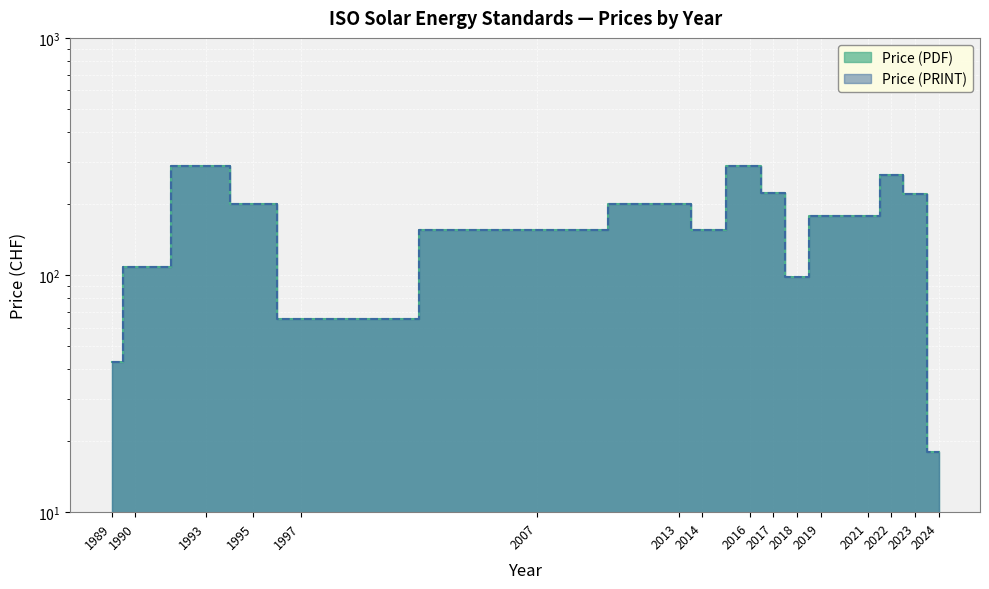

True or false: Price (PDF) and Price (PRINT) cross at least once.

False